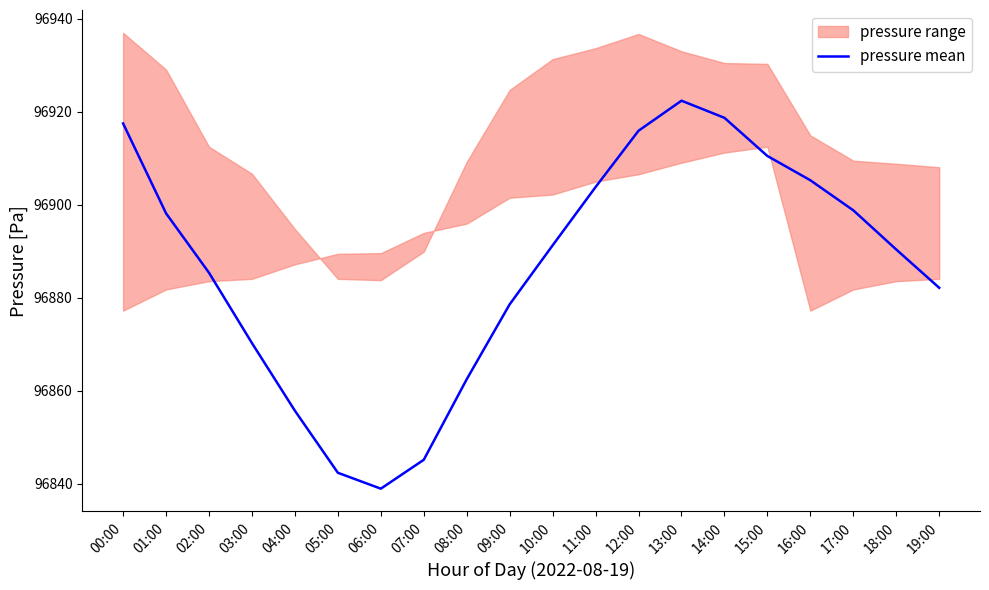

The value at 11:00 is 96903.8. True or false?

True